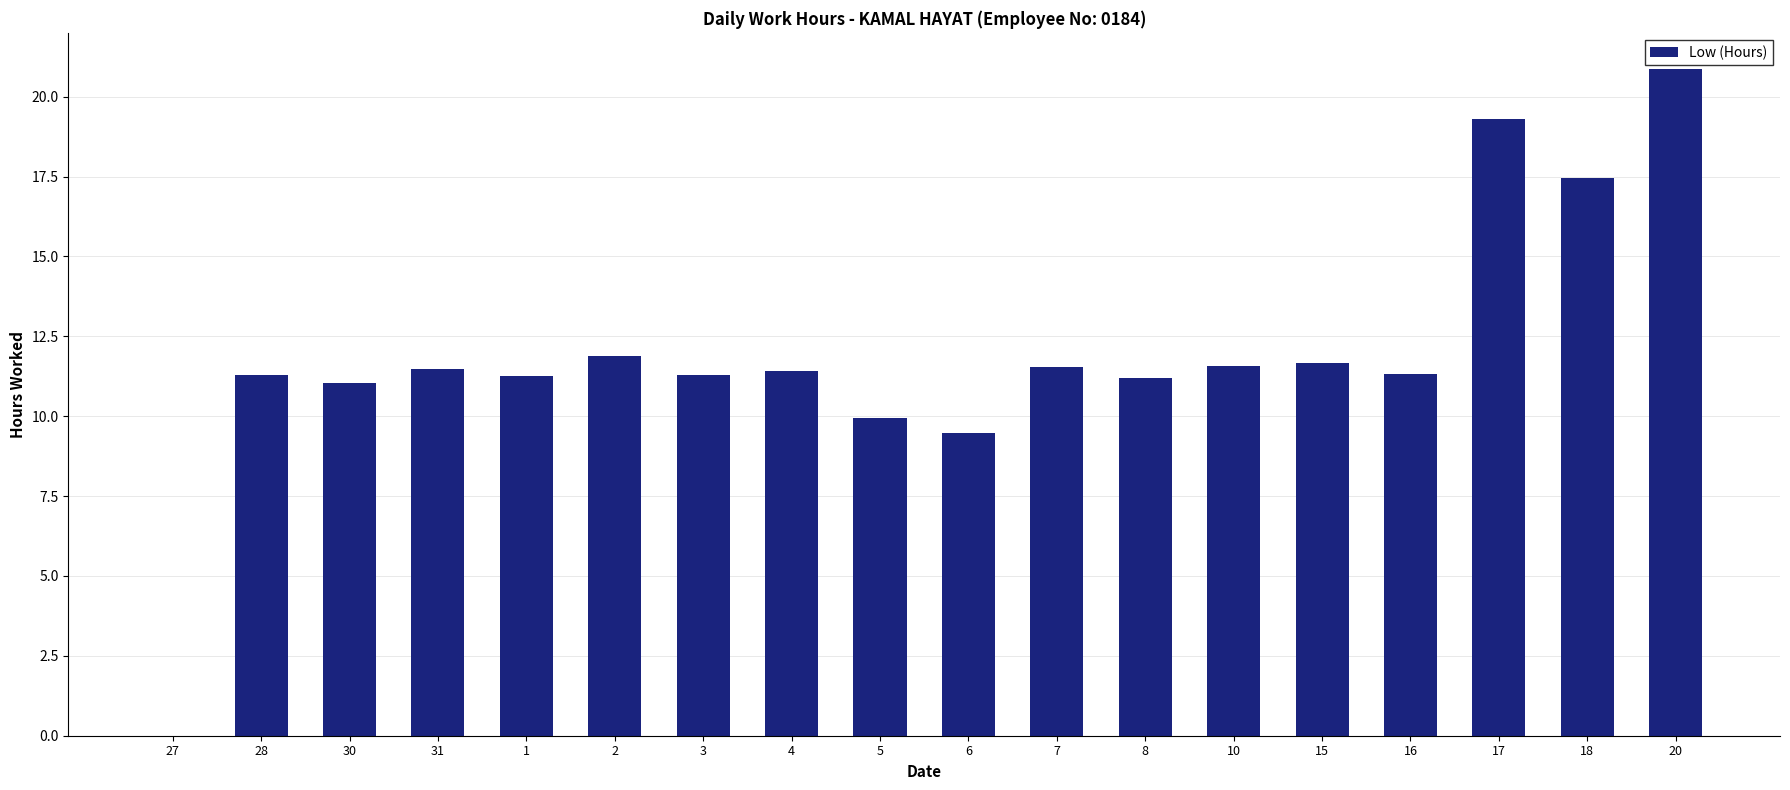

How many positive values are there?

17